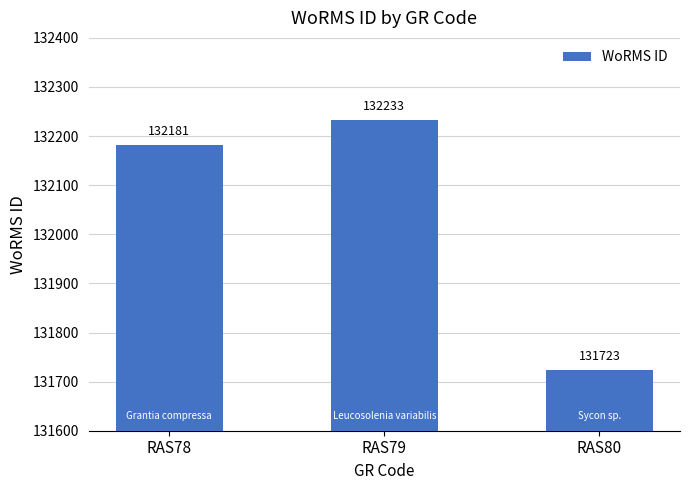

What is the value of the 1st bar from the left?

132181